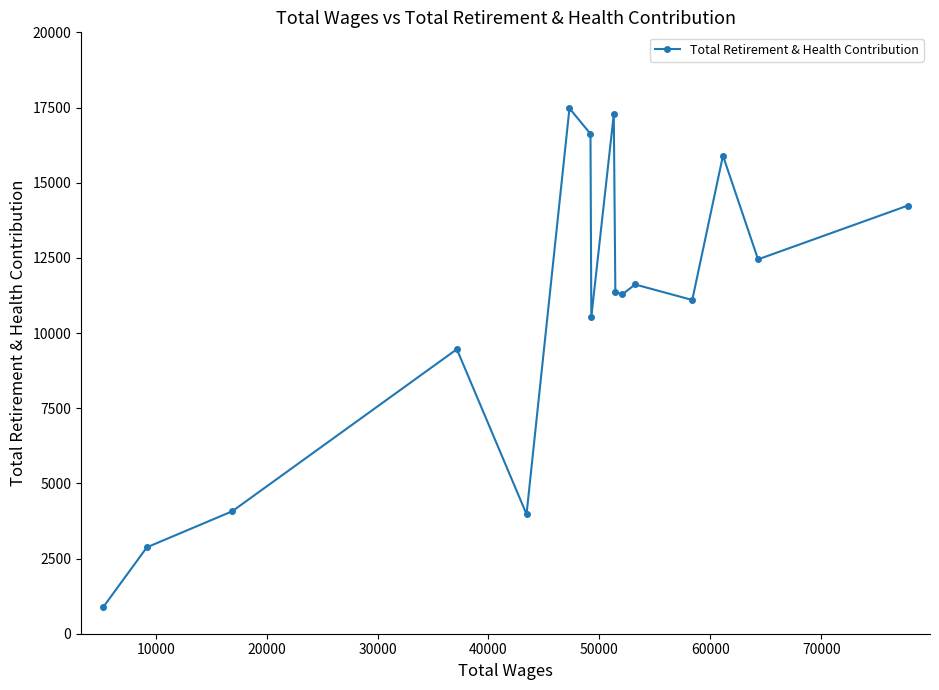

What is the difference between the maximum and minimum values?

16589